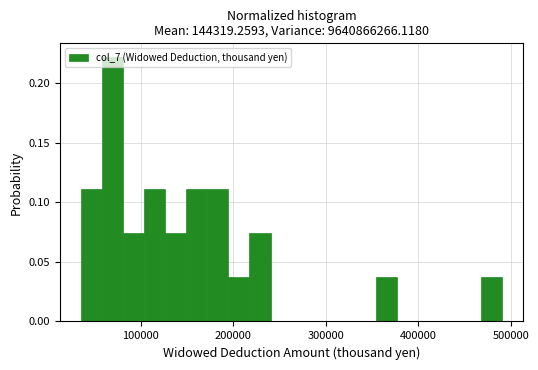

Around what value on the x-axis is the tallest bar? Give the approximate position of its centre, as read against the axis.

70000